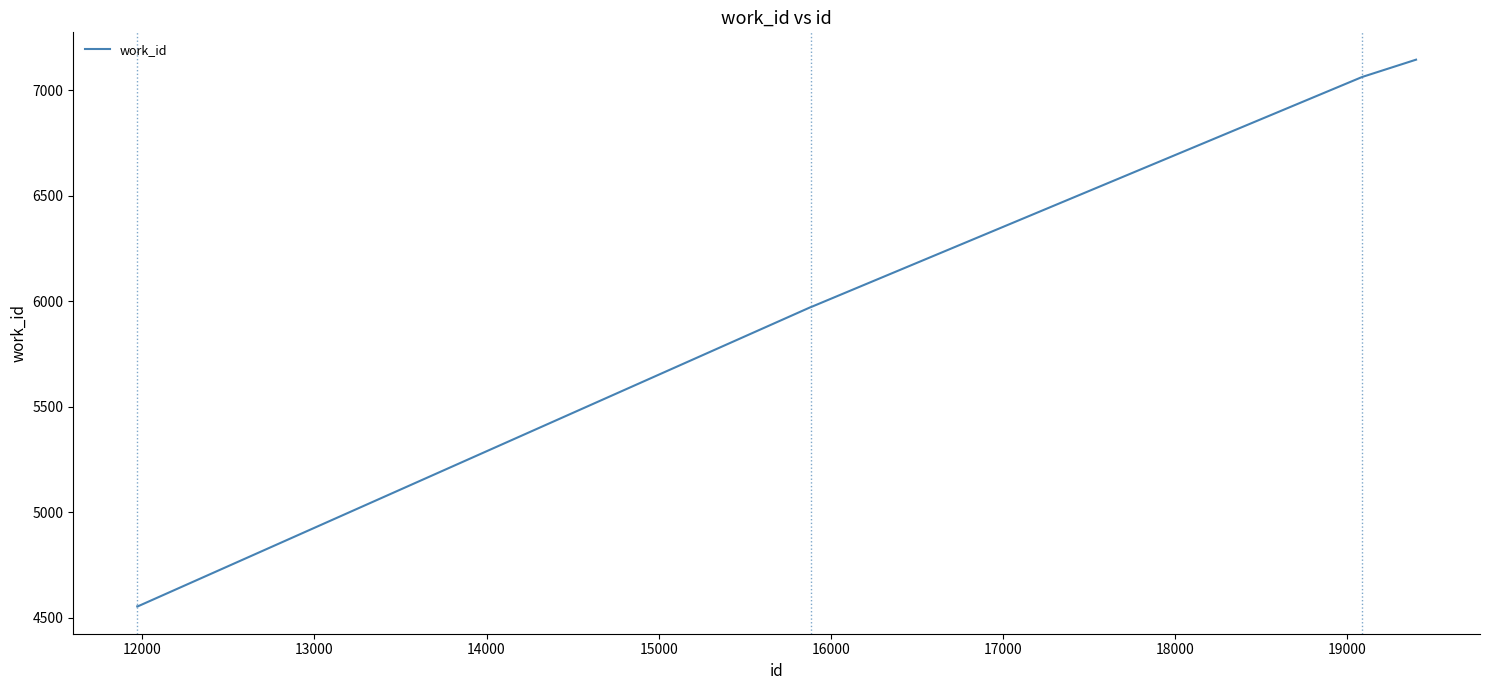

What is the greatest value displayed?

7146